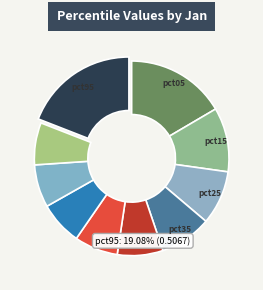

What is the largest slice in the pie chart?

pct95